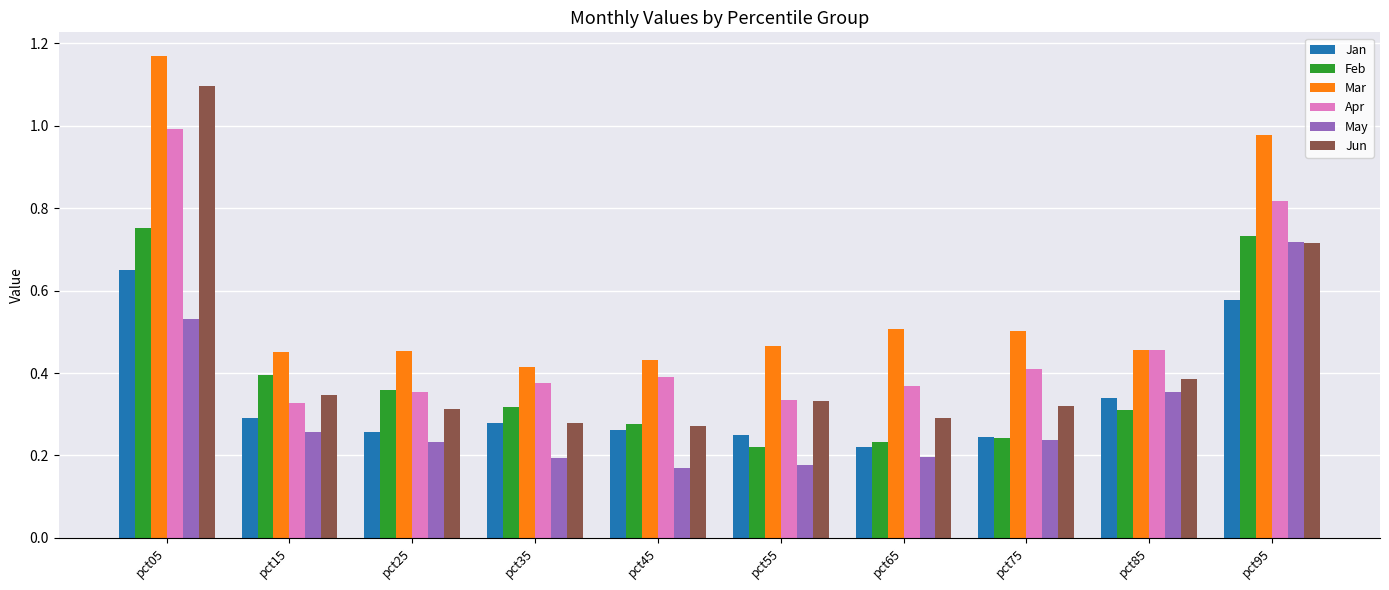

What are all the series names shown in the legend?

Jan, Feb, Mar, Apr, May, Jun